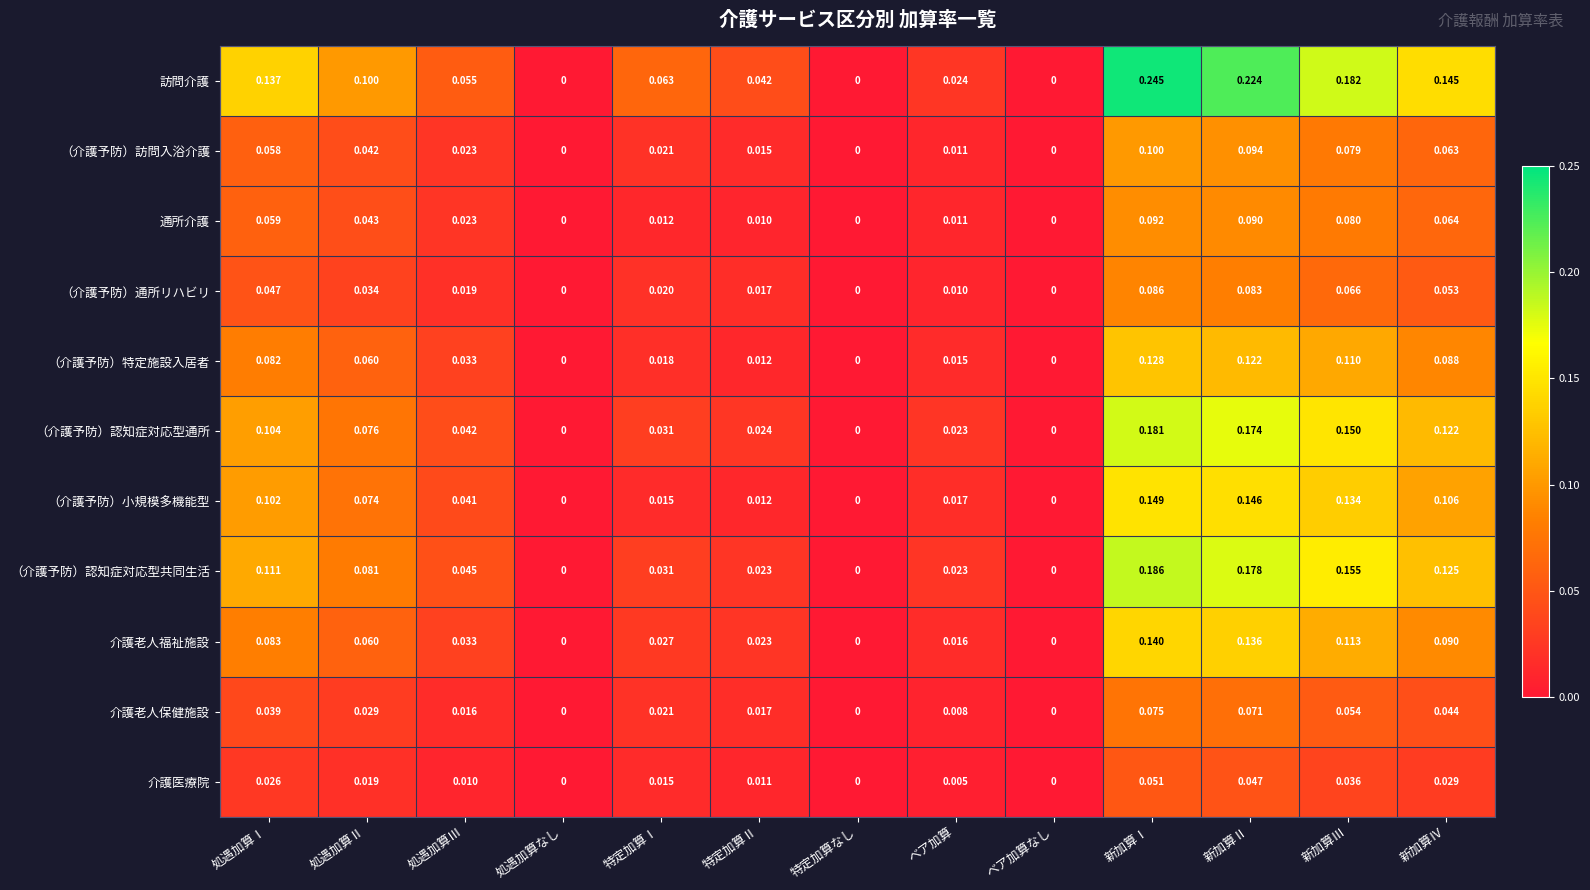

Which label corresponds to the largest value in the chart?

新加算Ⅰ